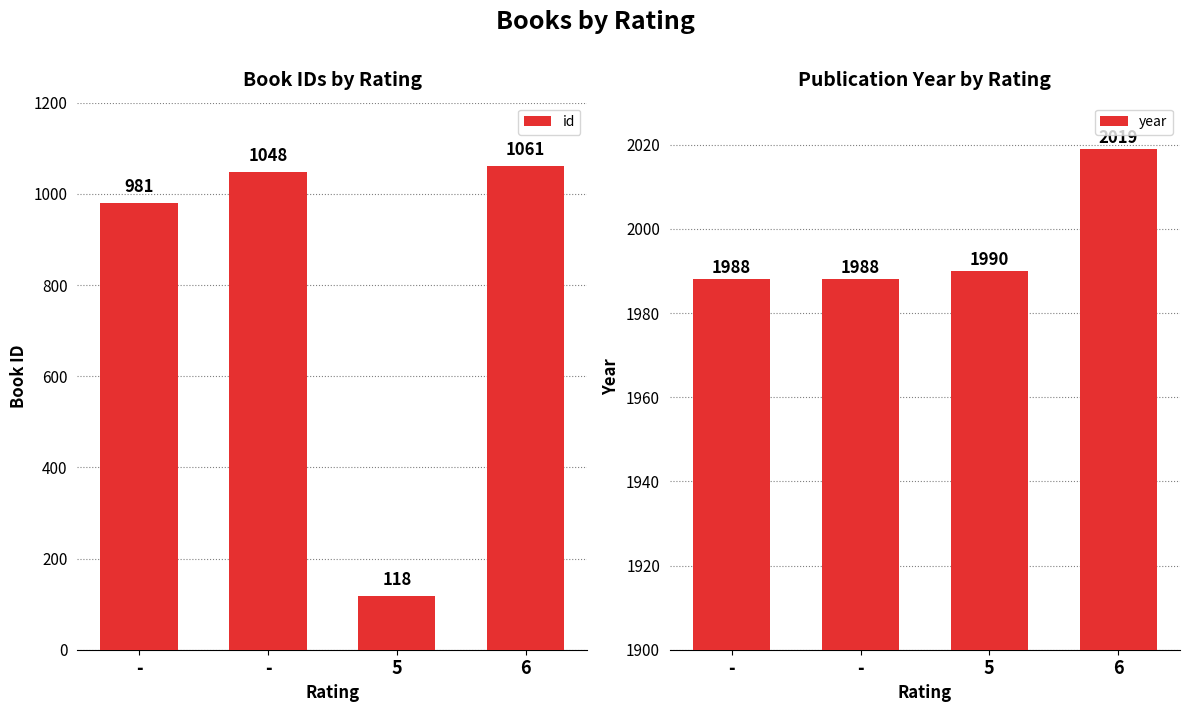

How many data points in id are above 1048?

1